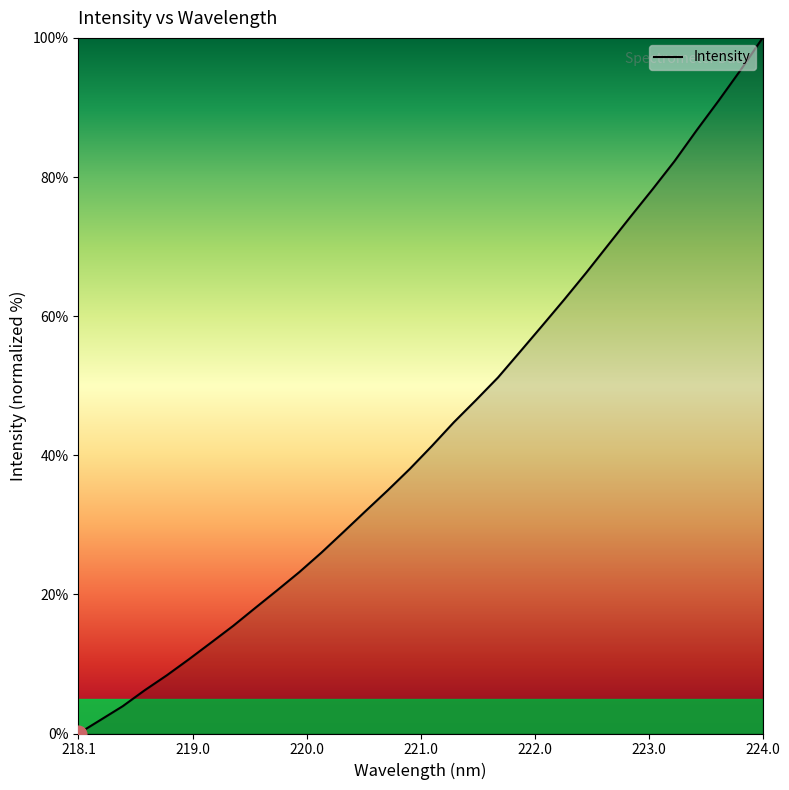

What is the difference between the maximum and minimum values?

100.0